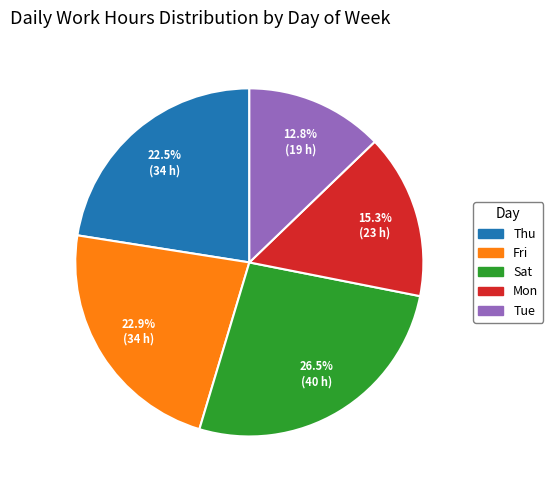

Is there a majority slice in this chart?

No